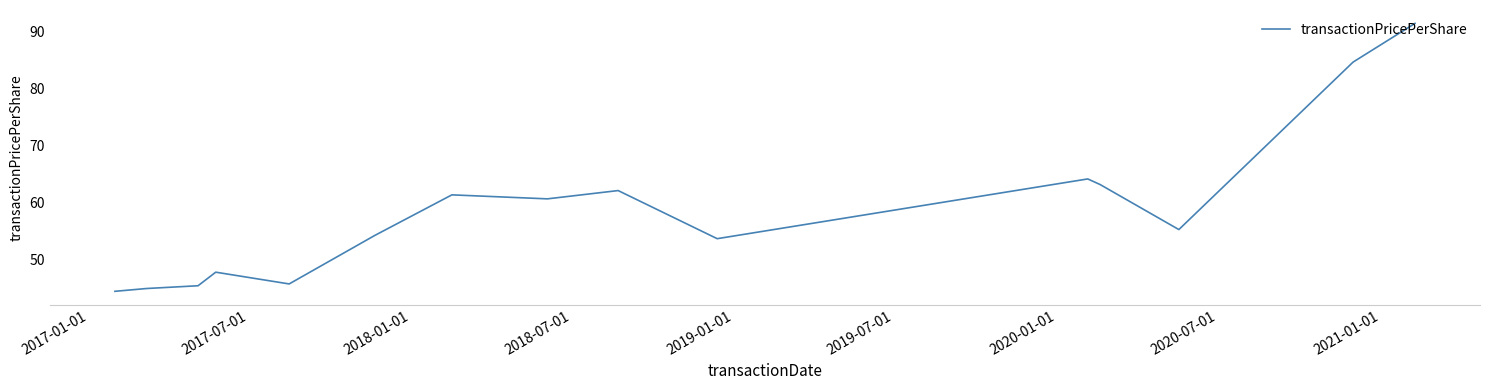

What is the maximum value shown in the chart?

91.4